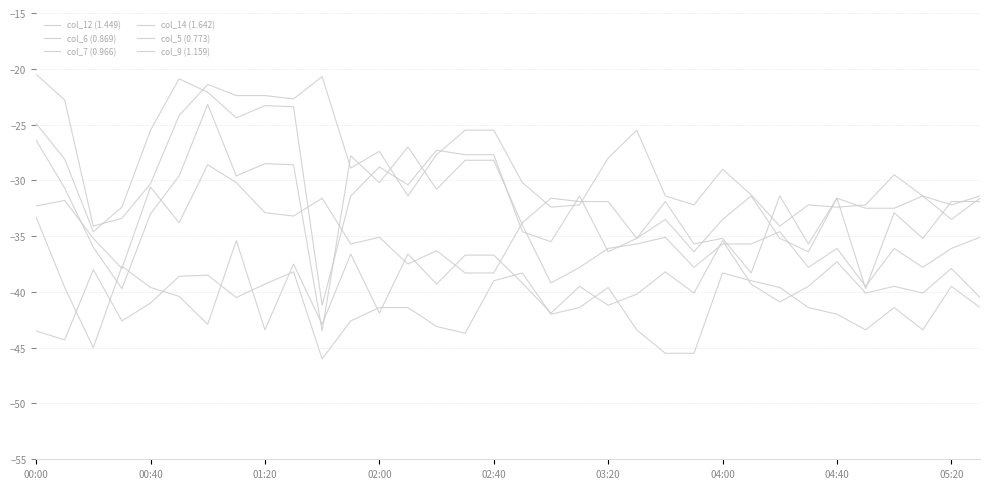

Where is the first local maximum for col_9 (1.159)?

00:40